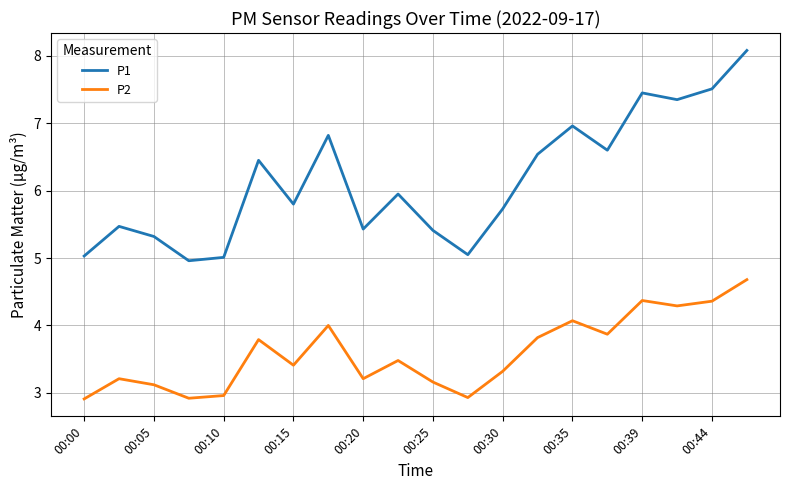

List the series in order of their peak value, lowest first.

P2, P1